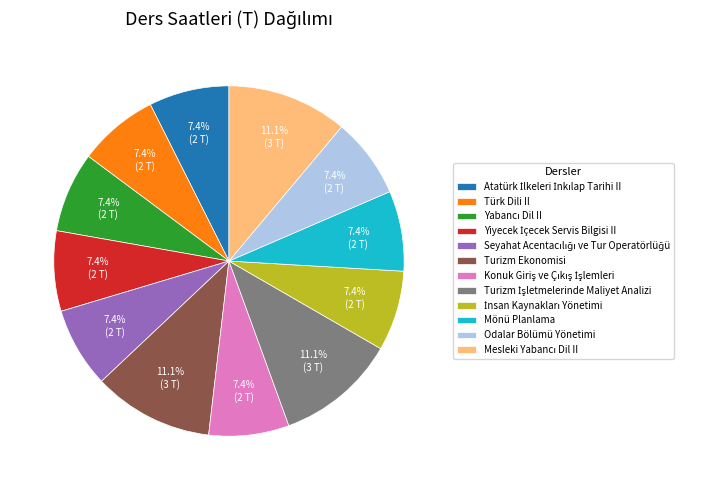

Is there any slice that represents more than half of the pie?

No